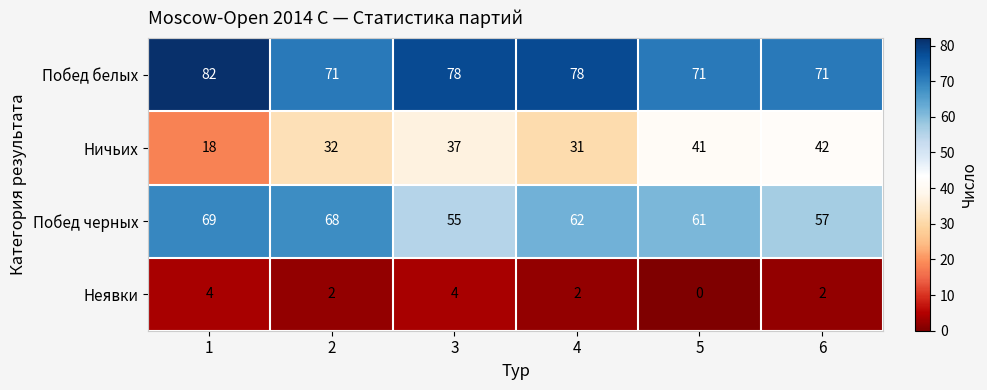

Which series has the largest range (max minus min)?

Ничьих